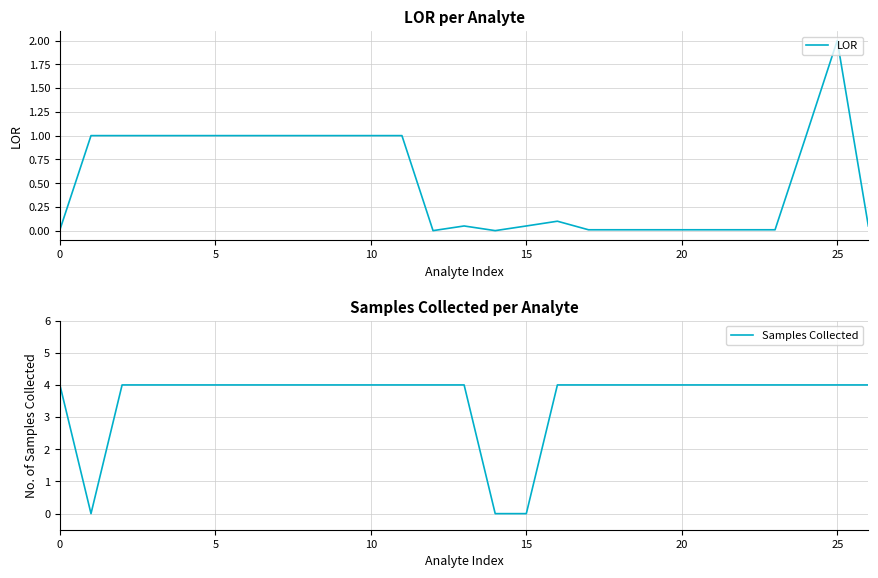

What is the maximum value for LOR?

2.0